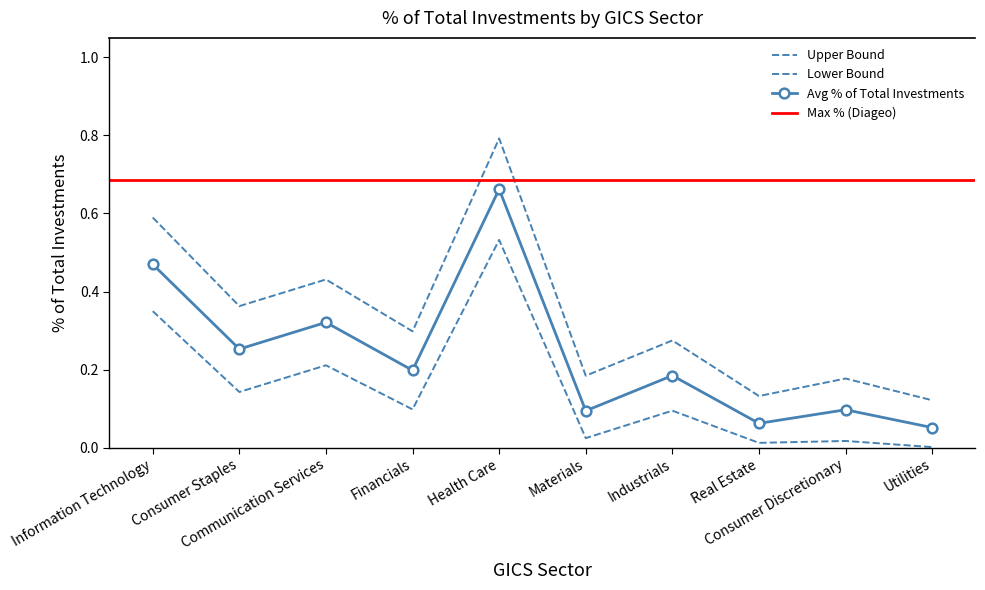

Is the value of Lower Bound at Health Care greater than the value of Upper Bound at Industrials?

Yes